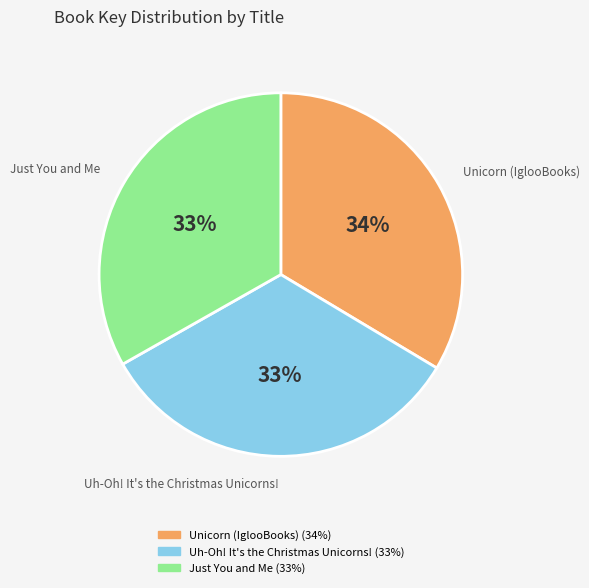

Is there a majority slice in this chart?

No